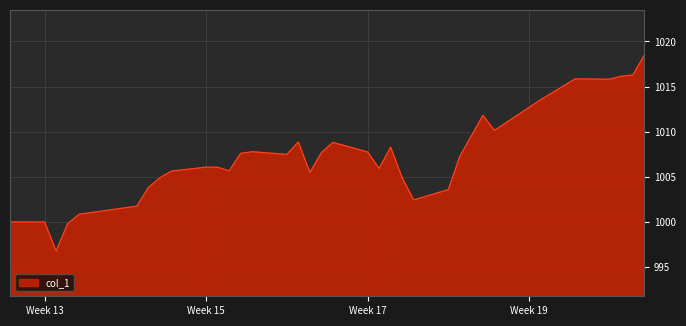

Count the number of categories in the chart.

34